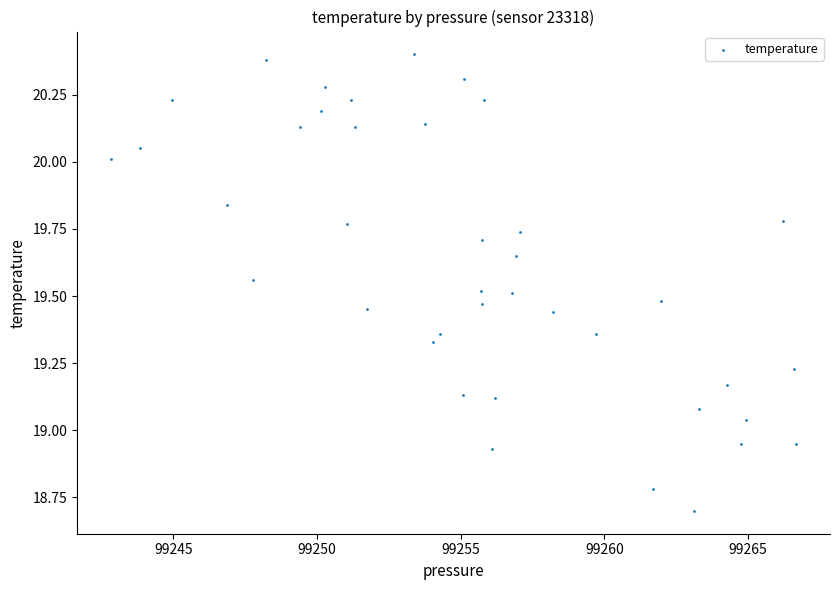

What is the range of Y values (max minus min)?

1.7